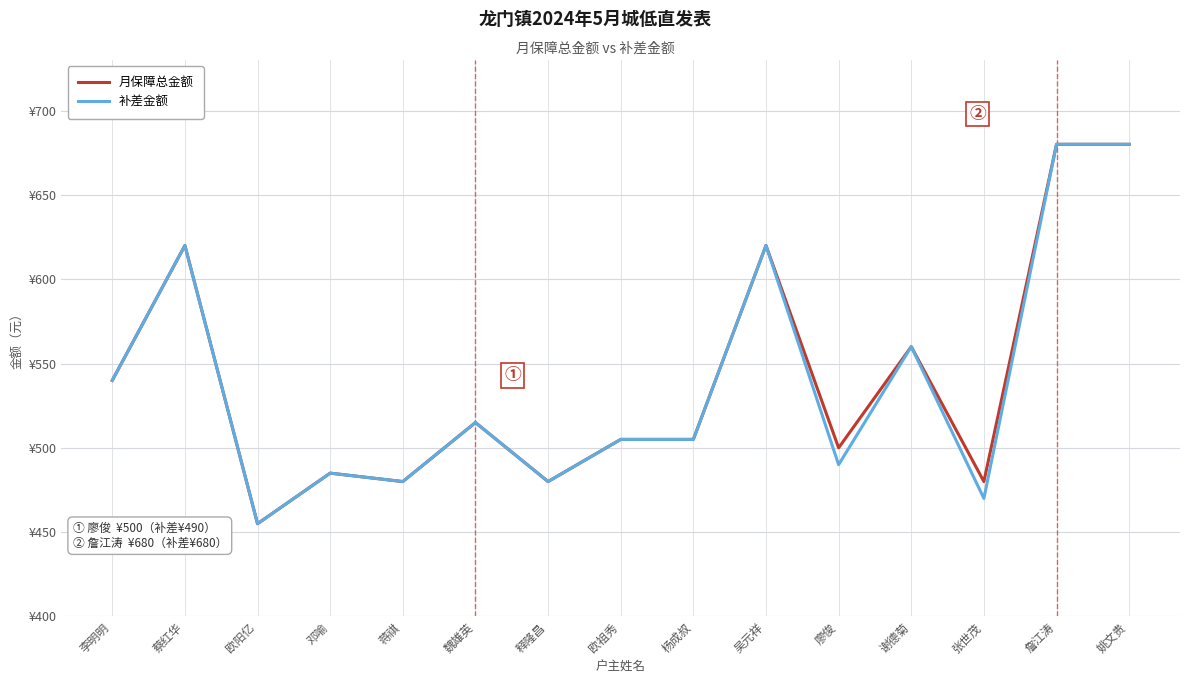

True or false: 补差金额 and 月保障总金额 intersect in this chart.

False